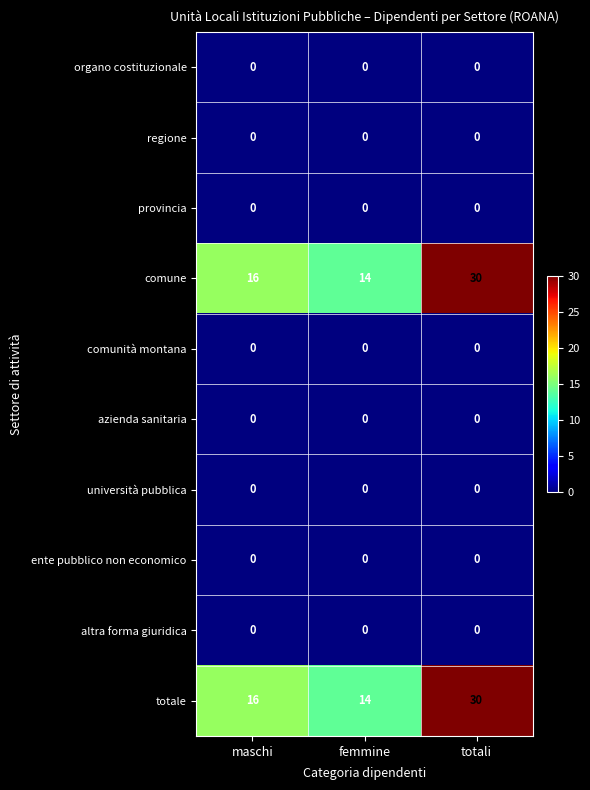

What is the difference between the highest and lowest values at totali?

30